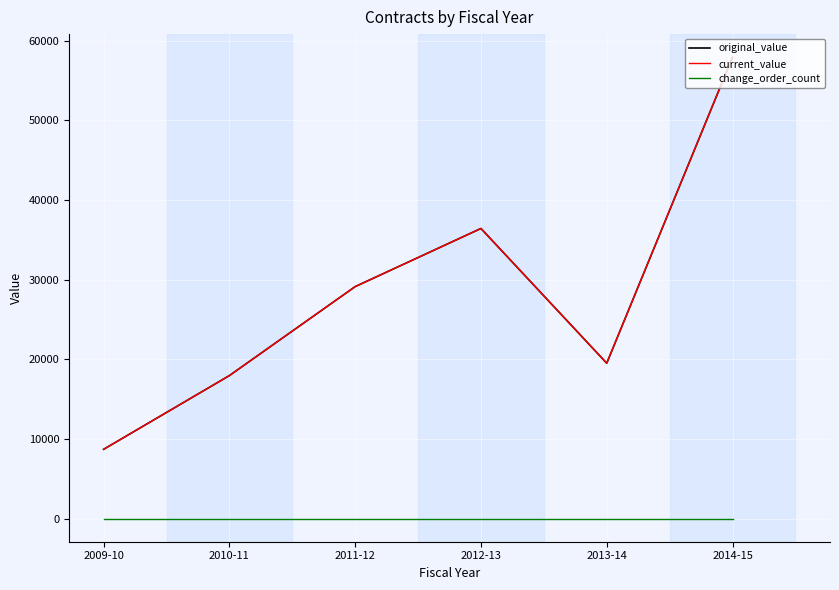

Which series has the largest total across all categories?

original_value